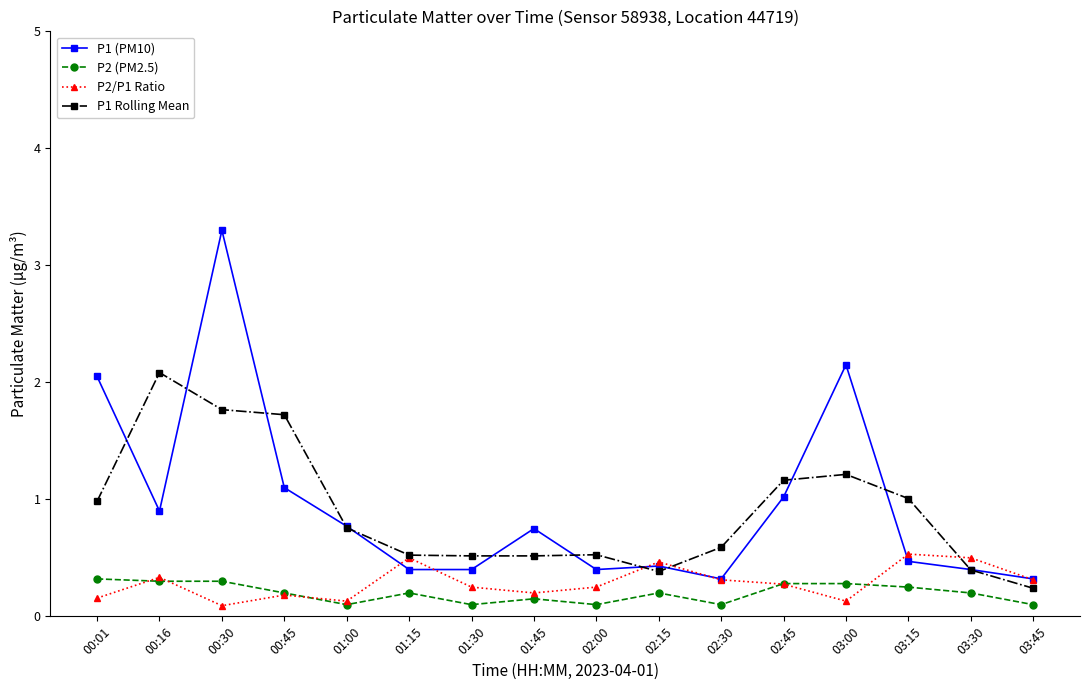

What is the sum of the P2 (PM2.5) values at 01:00 and 01:30?

0.2